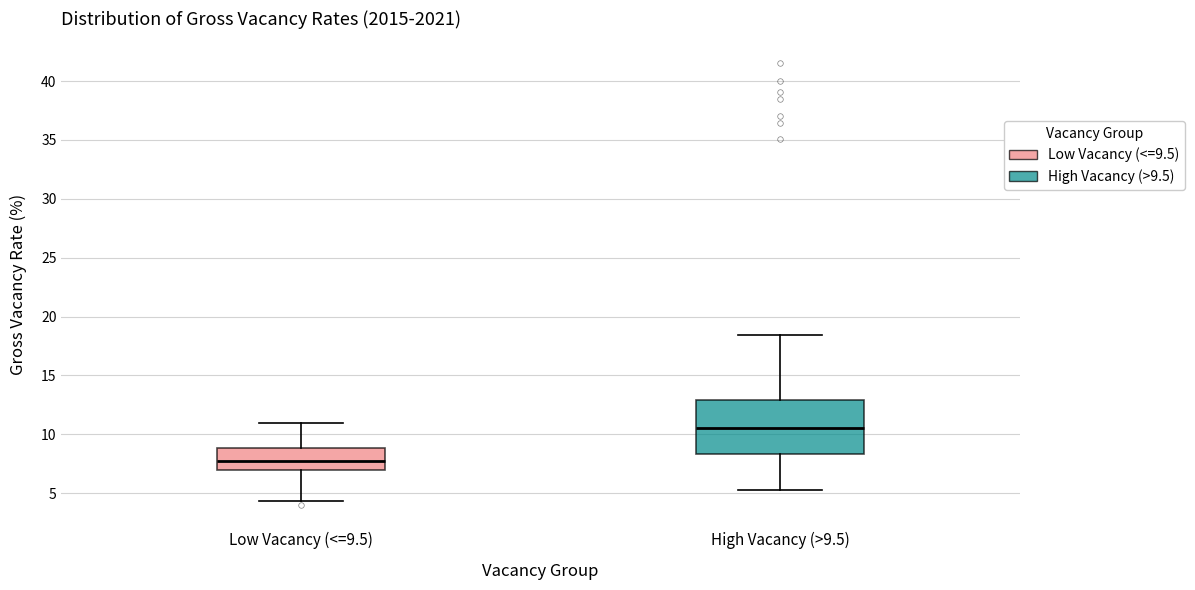

Where is the upper edge of the box for High Vacancy (>9.5) on the y-axis? The values are not printed on the chart, so give them approximately, as read against the axis.

13.0